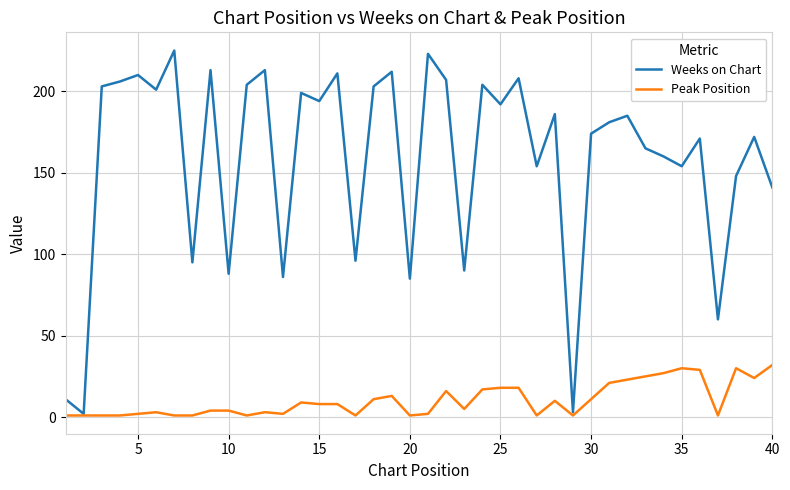

Rank the series by their average value, from highest to lowest.

Weeks on Chart, Peak Position